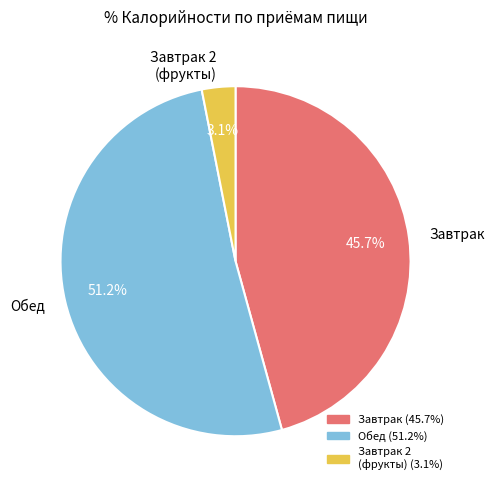

What is the smallest slice in the pie chart?

Завтрак 2 (фрукты)